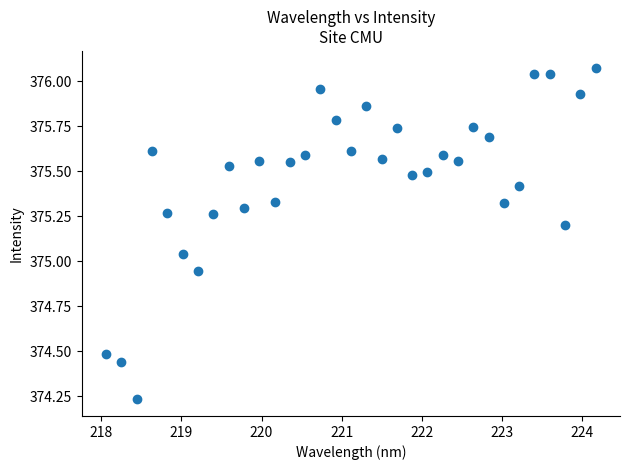

What is the range of X values (max minus min)?

6.1